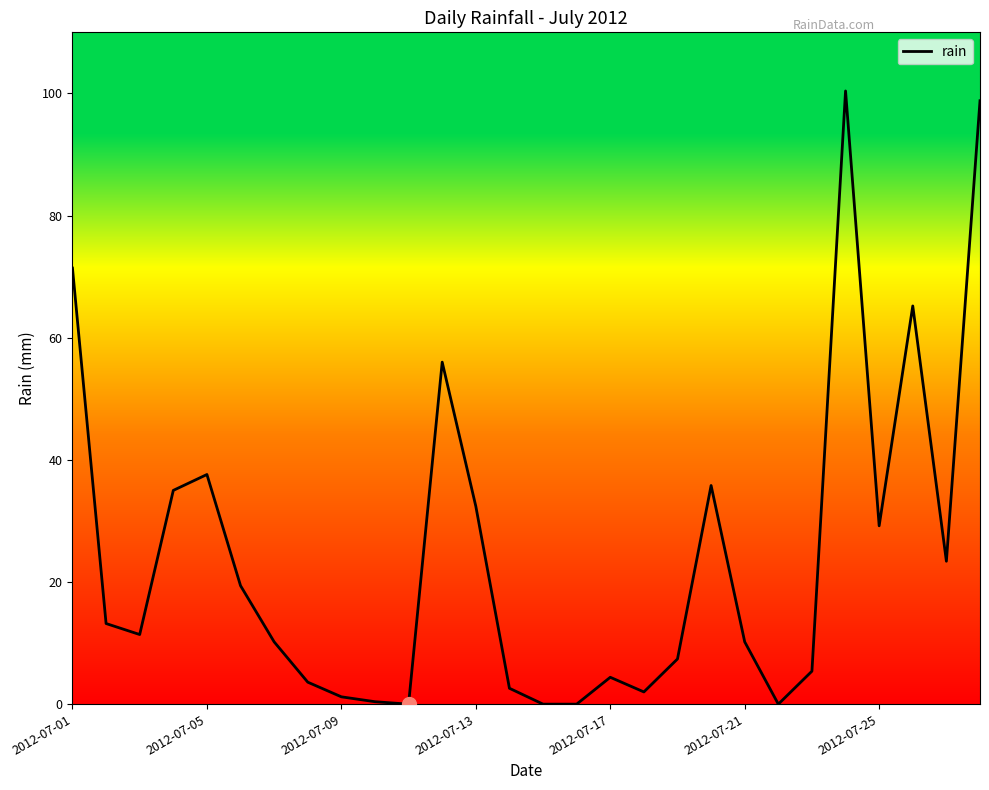

What is the difference between the maximum and minimum values?

100.4